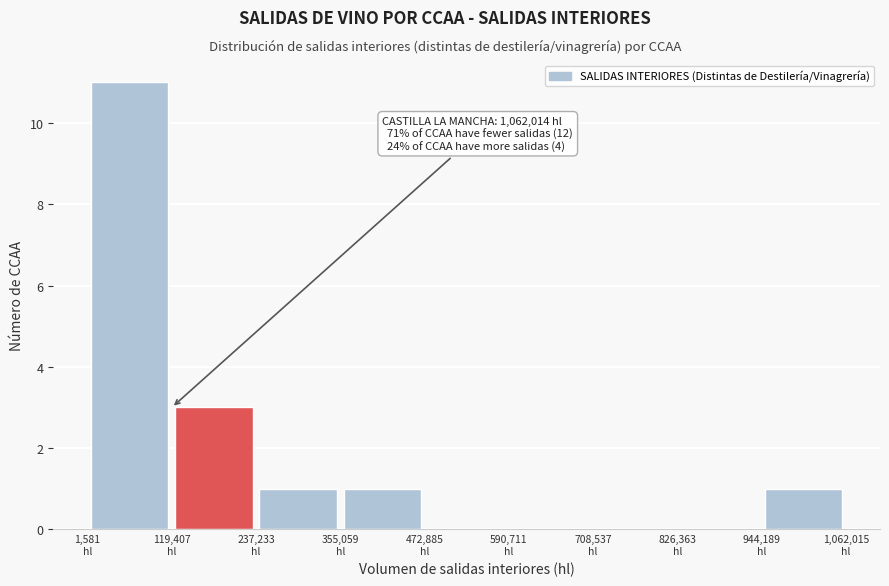

Which range on the x-axis has the tallest bar?

0 to 120000